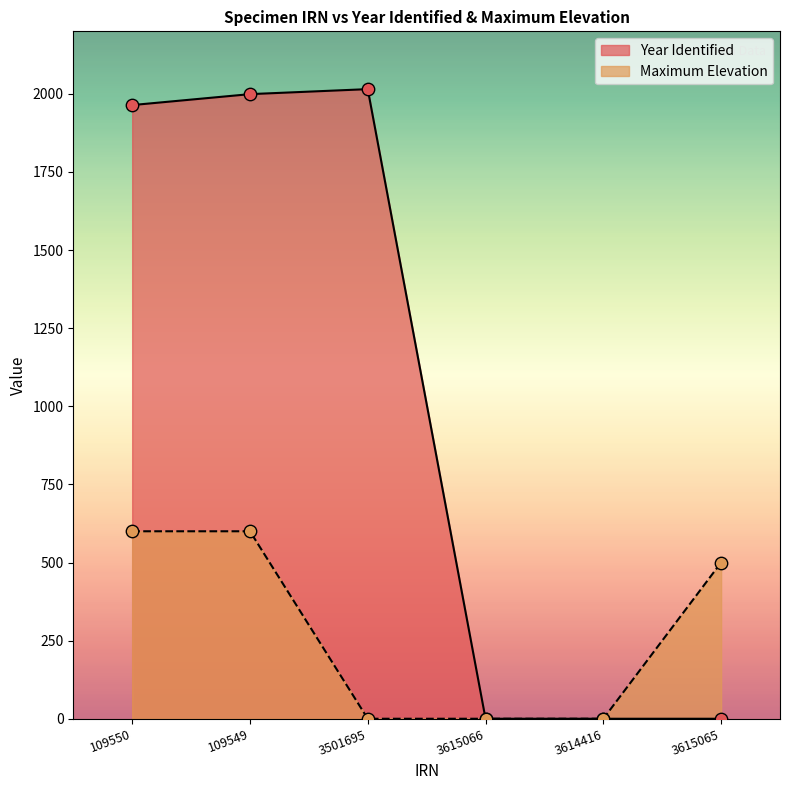

Which series contains the lowest Y value?

Year Identified